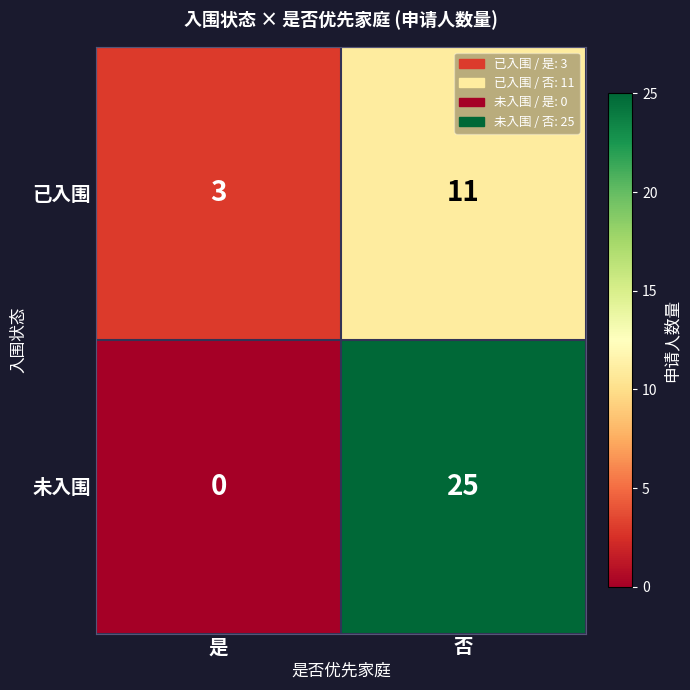

At how many categories does at least one series exceed 10?

1